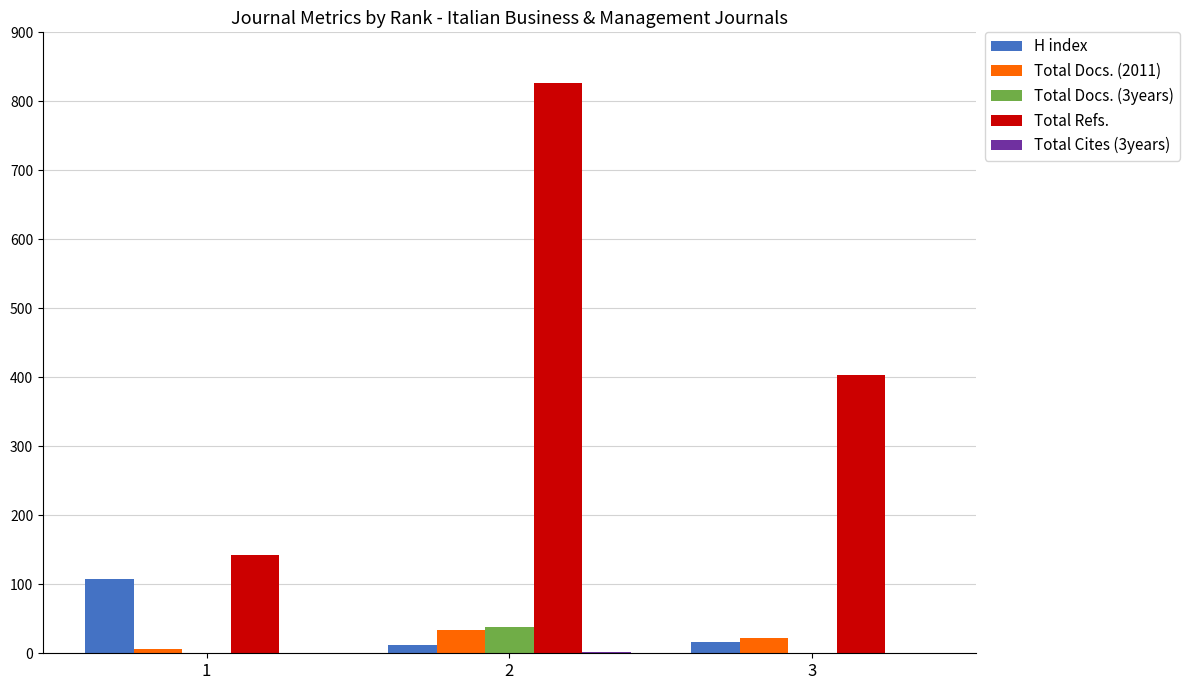

What is the maximum value shown in the chart?

827